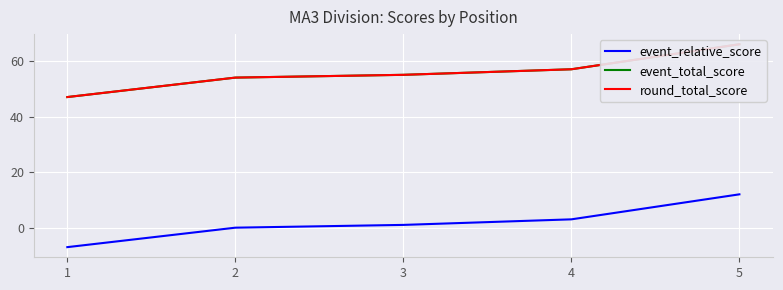

Reading left to right, transcribe all the data shown in this chart.

event_relative_score: -7	0	1	3	12
event_total_score: 47	54	55	57	66
round_total_score: 47	54	55	57	66